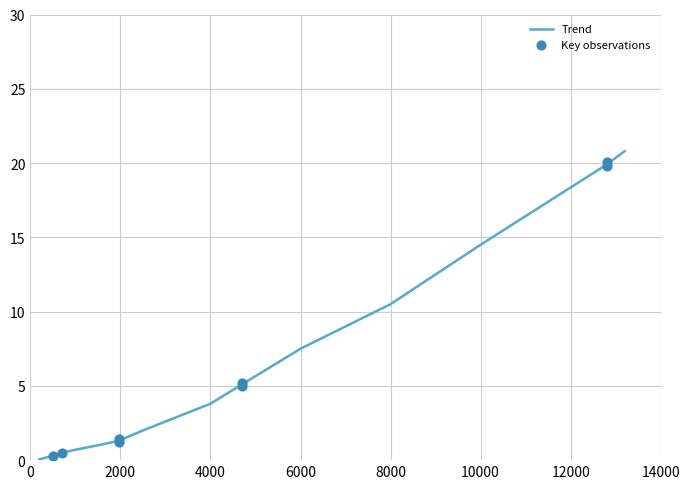

Is it true that Trend equals 3.8 at 4000?

True